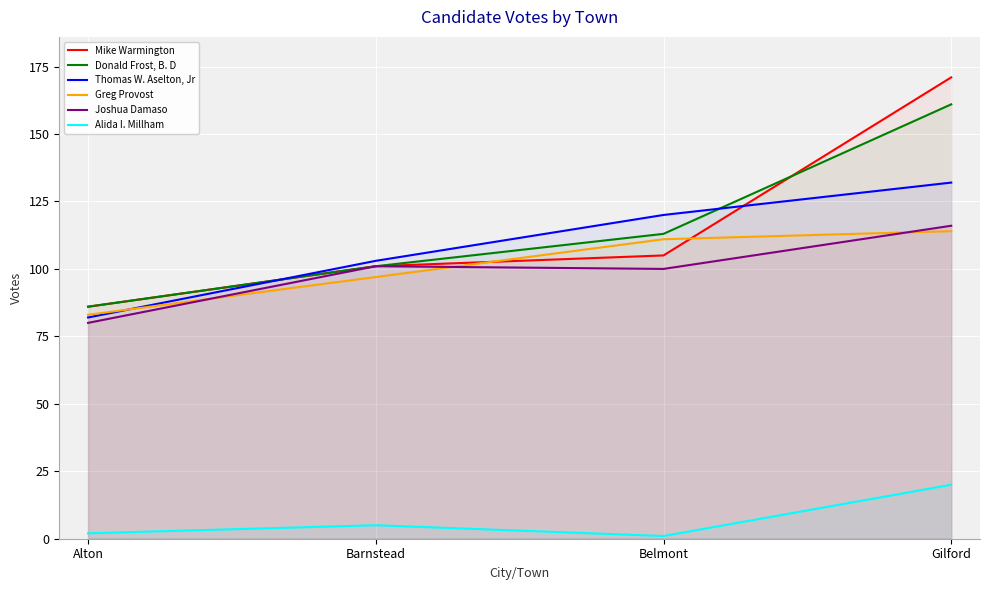

Reading right to left, transcribe all the data shown in this chart.

Mike Warmington: Gilford=171	Belmont=105	Barnstead=101	Alton=86
Donald Frost, B. D: Gilford=161	Belmont=113	Barnstead=101	Alton=86
Thomas W. Aselton, Jr: Gilford=132	Belmont=120	Barnstead=103	Alton=82
Greg Provost: Gilford=114	Belmont=111	Barnstead=97	Alton=83
Joshua Damaso: Gilford=116	Belmont=100	Barnstead=101	Alton=80
Alida I. Millham: Gilford=20	Belmont=1	Barnstead=5	Alton=2